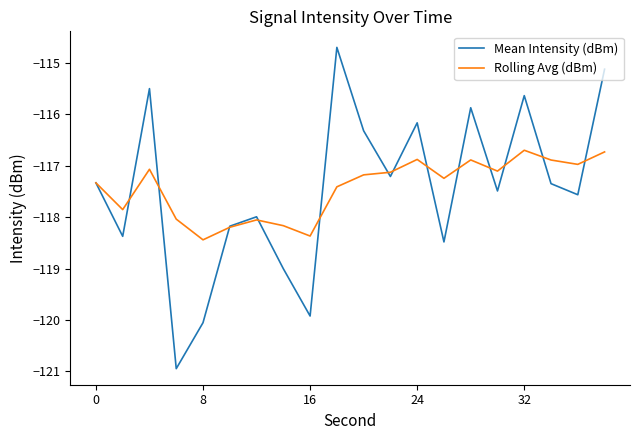

What is the minimum value for Rolling Avg (dBm)?

-118.4